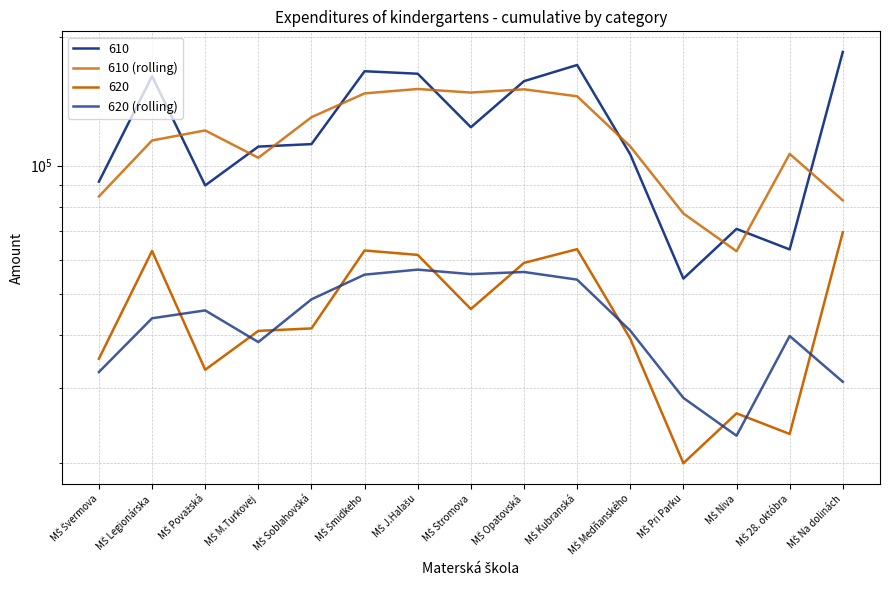

What is the total value across all series at MŠ Niva?

86081.0